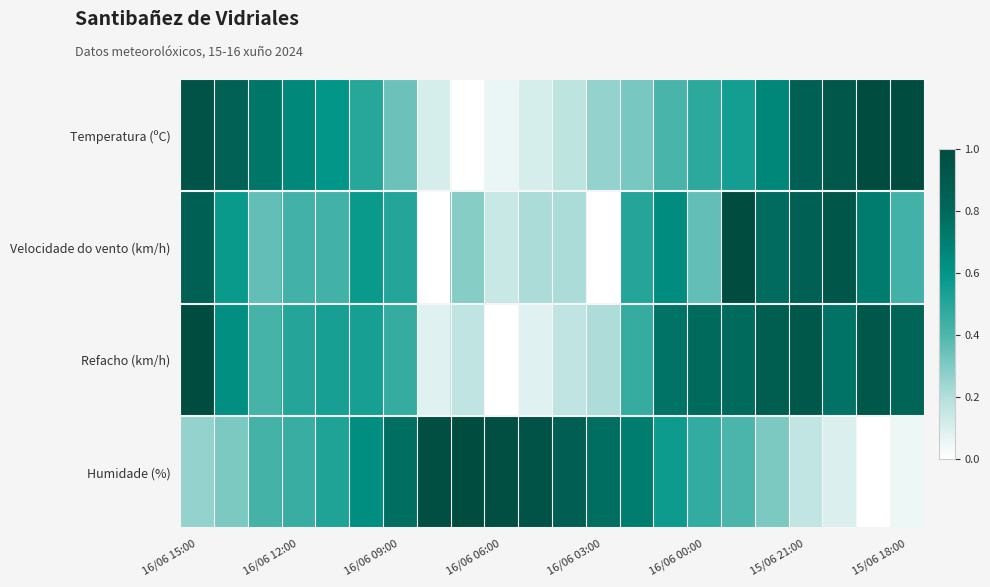

How many data points does each series have?

22